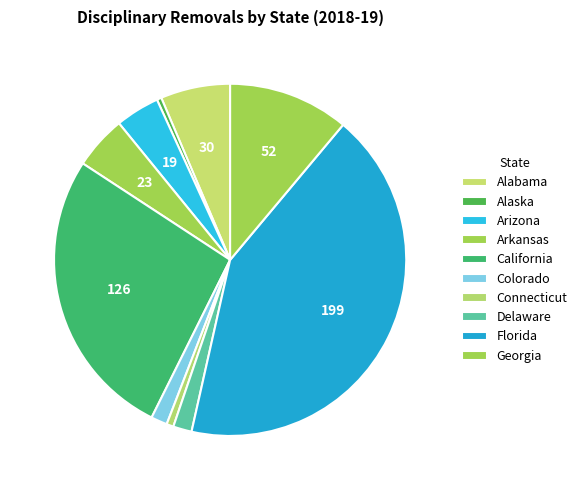

What percentage is the Florida slice, to the nearest percent?

42%